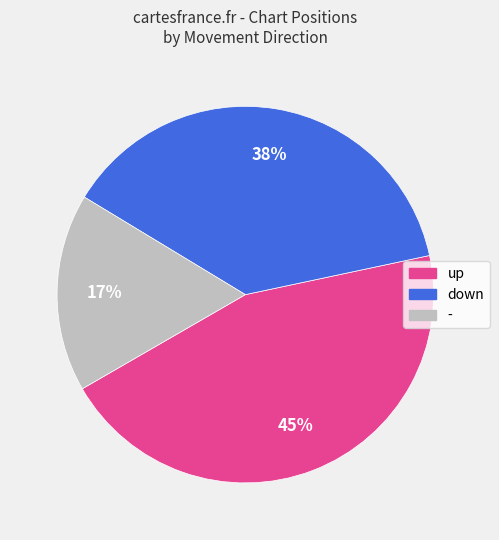

Do down and - together represent more than half of the pie?

Yes